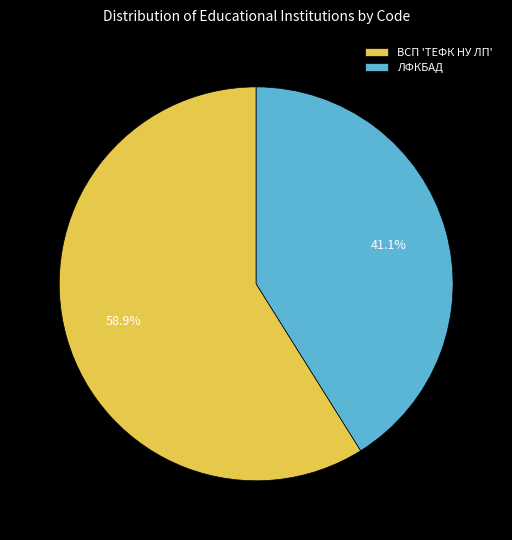

The ЛФКБАД slice represents 31% of the pie. True or false?

False